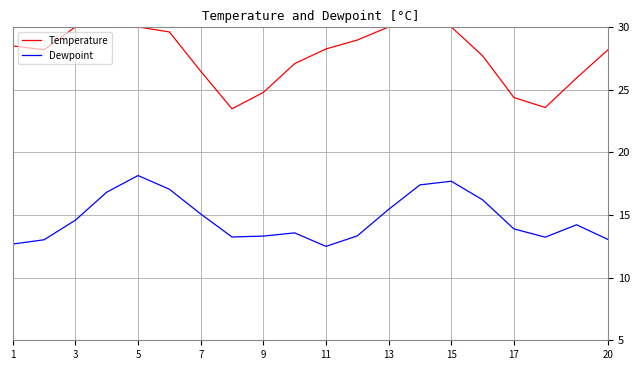

True or false: Dewpoint and Temperature cross at least once.

False